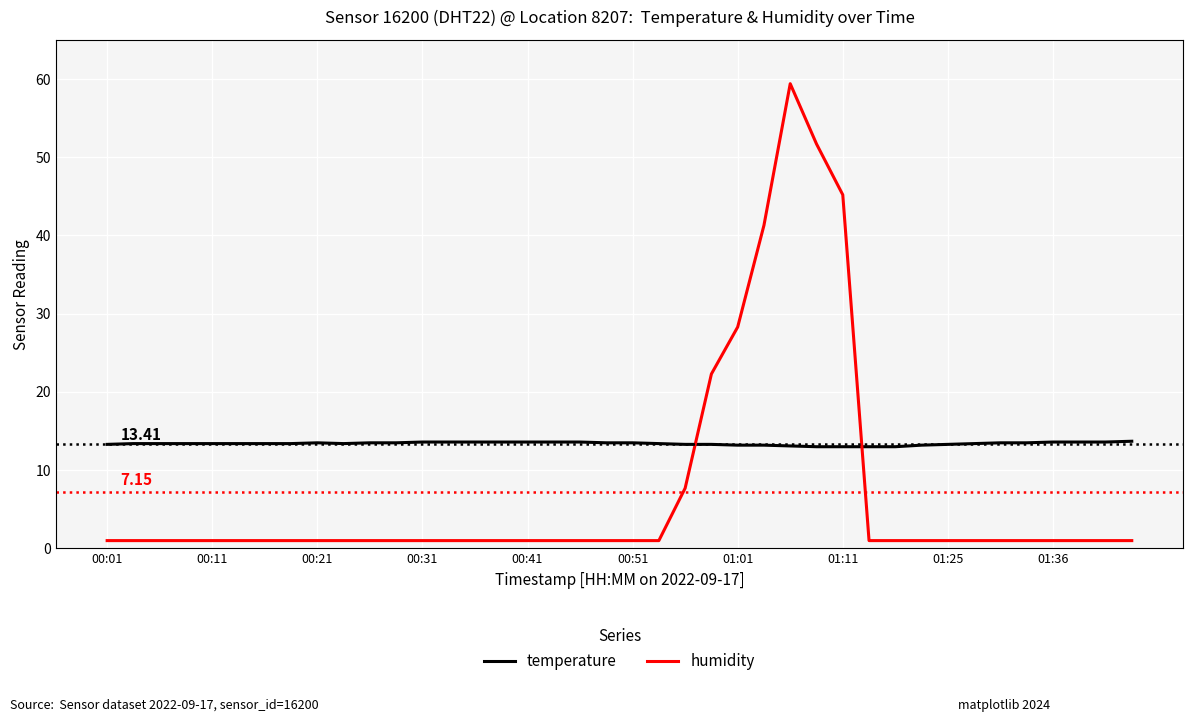

Which series has the widest spread of values?

humidity